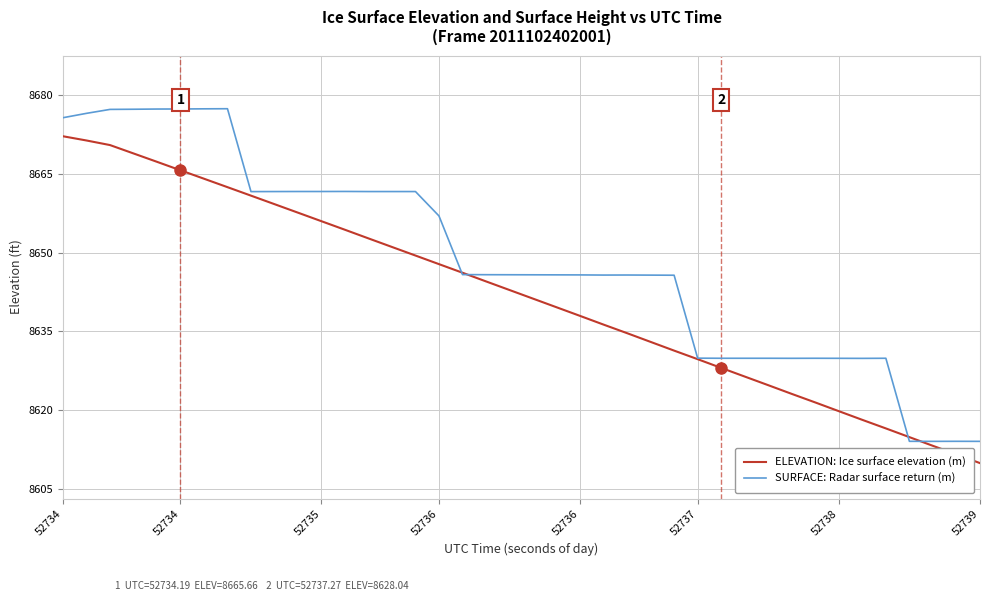

List the series in order of their overall mean, highest first.

SURFACE: Radar surface return (m), ELEVATION: Ice surface elevation (m)